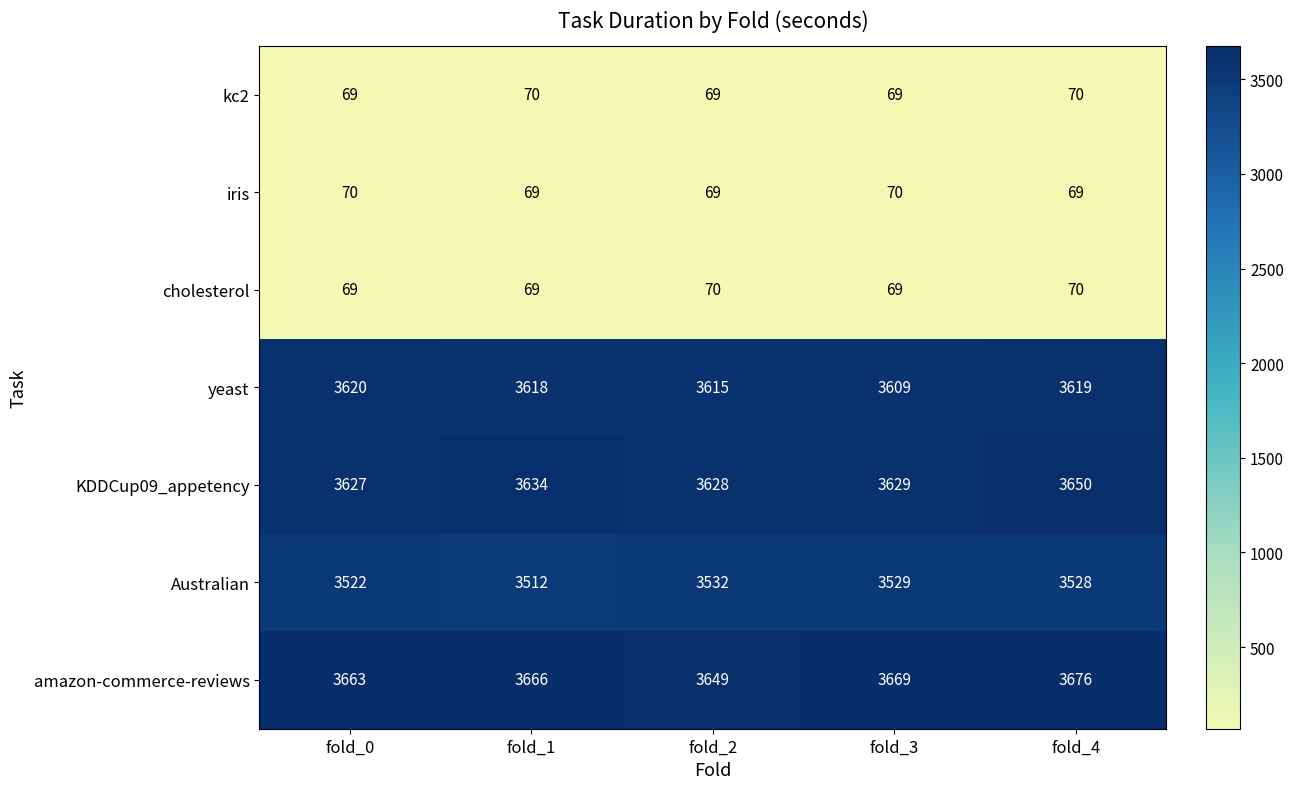

What is the minimum value shown in the chart?

69